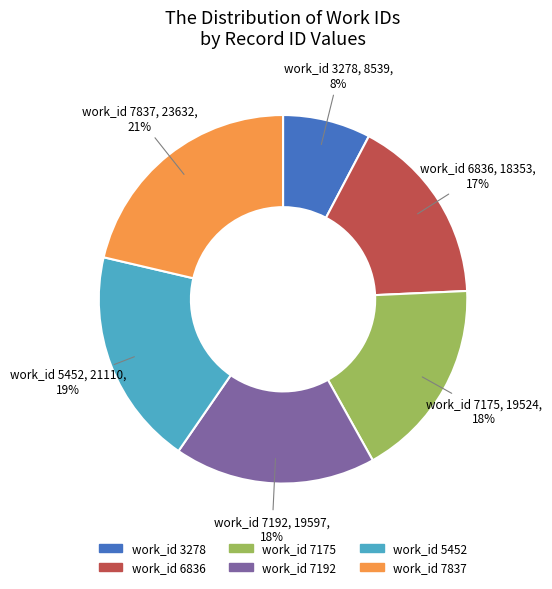

To the nearest percent, what is the average slice percentage?

17%